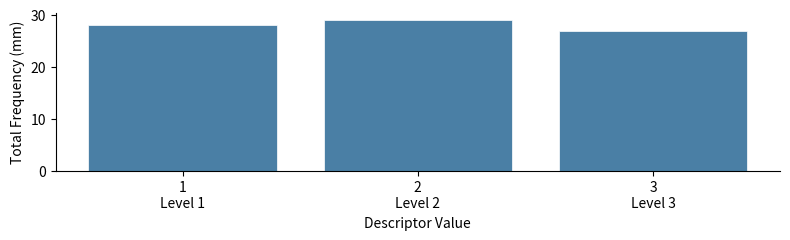

Reading left to right, list all the values displayed in this chart.

28	29	27